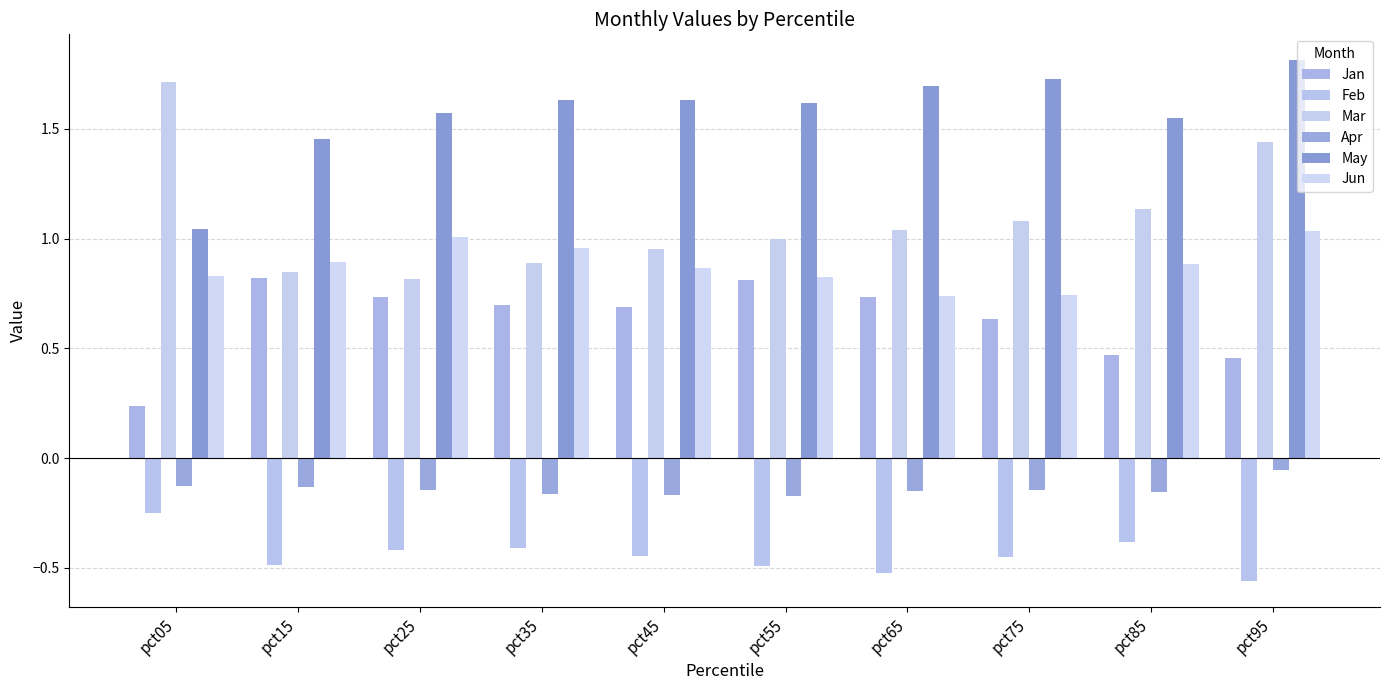

Reading left to right, transcribe all the data shown in this chart.

Jan: 0.2	0.8	0.7	0.7	0.7	0.8	0.7	0.6	0.5	0.5
Feb: -0.2	-0.5	-0.4	-0.4	-0.4	-0.5	-0.5	-0.4	-0.4	-0.6
Mar: 1.7	0.8	0.8	0.9	1.0	1.0	1.0	1.1	1.1	1.4
Apr: -0.1	-0.1	-0.1	-0.2	-0.2	-0.2	-0.1	-0.1	-0.2	-0.1
May: 1.0	1.5	1.6	1.6	1.6	1.6	1.7	1.7	1.6	1.8
Jun: 0.8	0.9	1.0	1.0	0.9	0.8	0.7	0.7	0.9	1.0